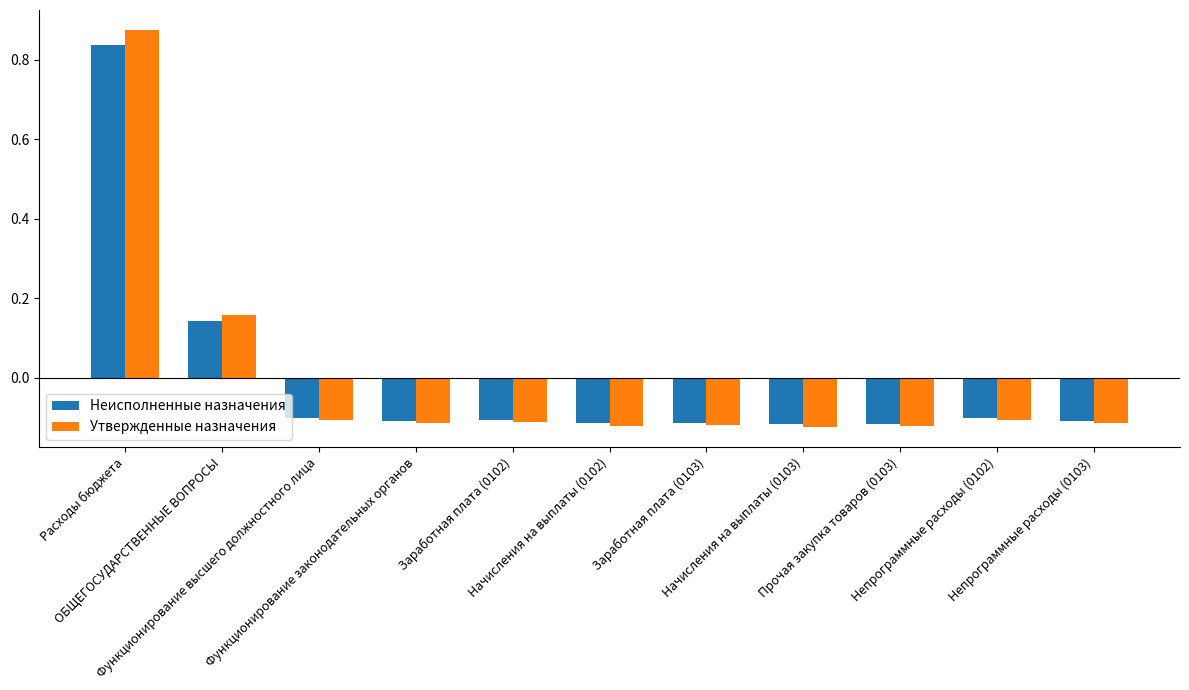

Are the bars grouped side by side (vs. stacked)?

Yes